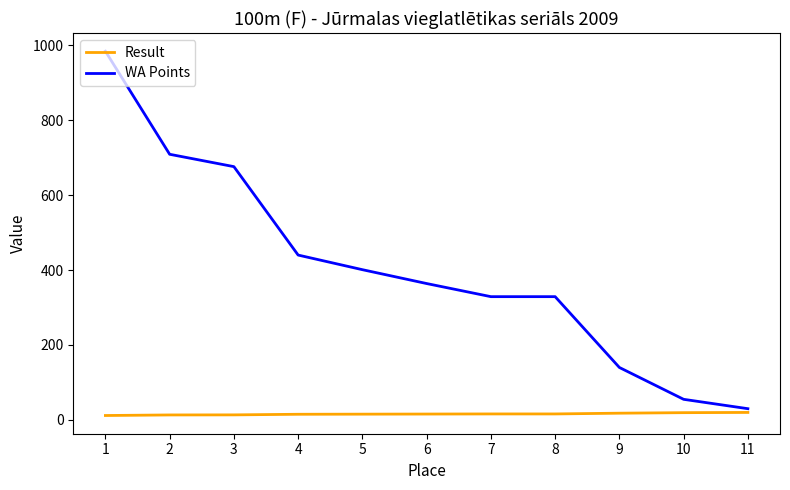

What is the difference between the maximum and minimum values in the Result series?

8.2